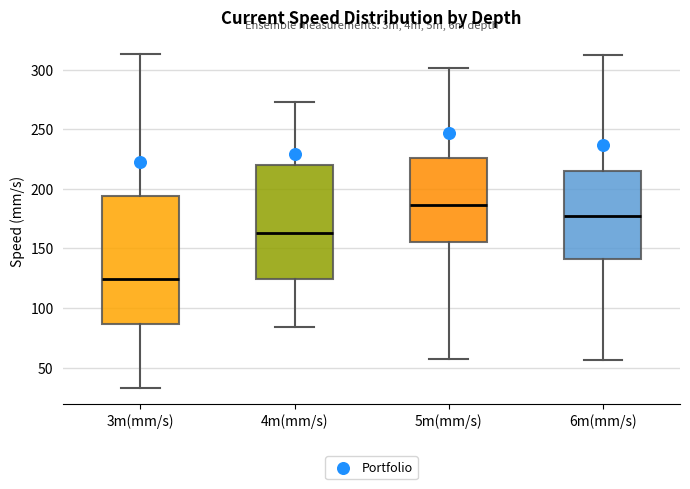

Where does the lower whisker of the box for 4m(mm/s) end on the y-axis? The values are not printed on the chart, so give them approximately, as read against the axis.

85